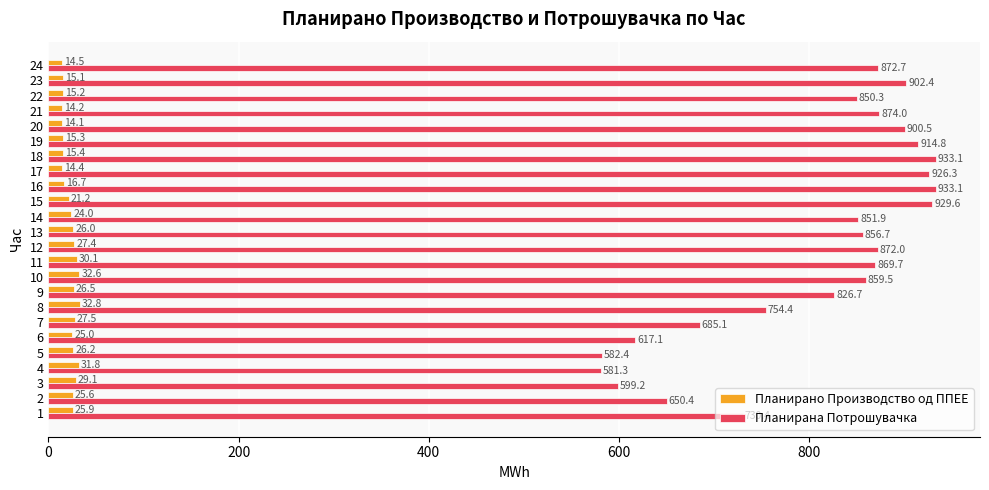

At which category is the sum across all series the highest?

15